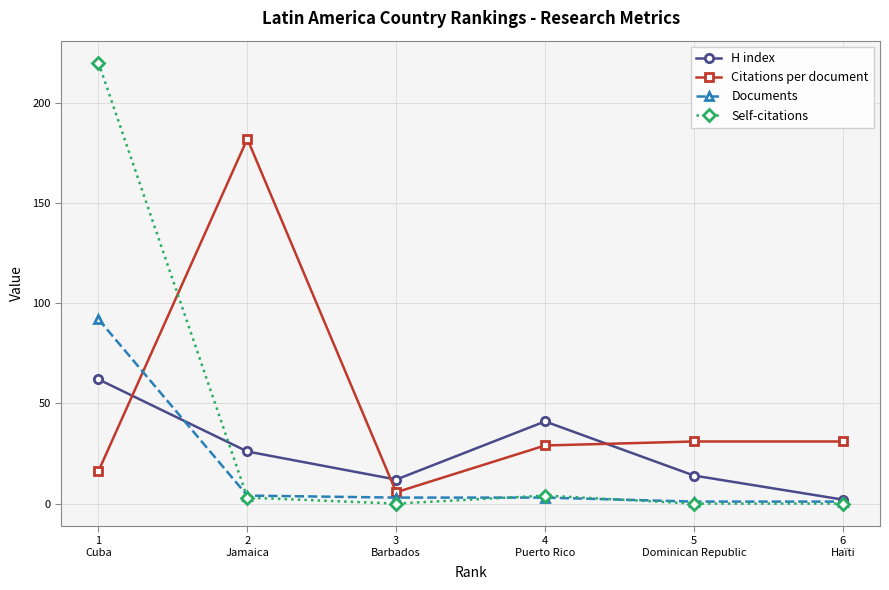

What is the difference between the highest and lowest values at 5
Dominican Republic?

31.0